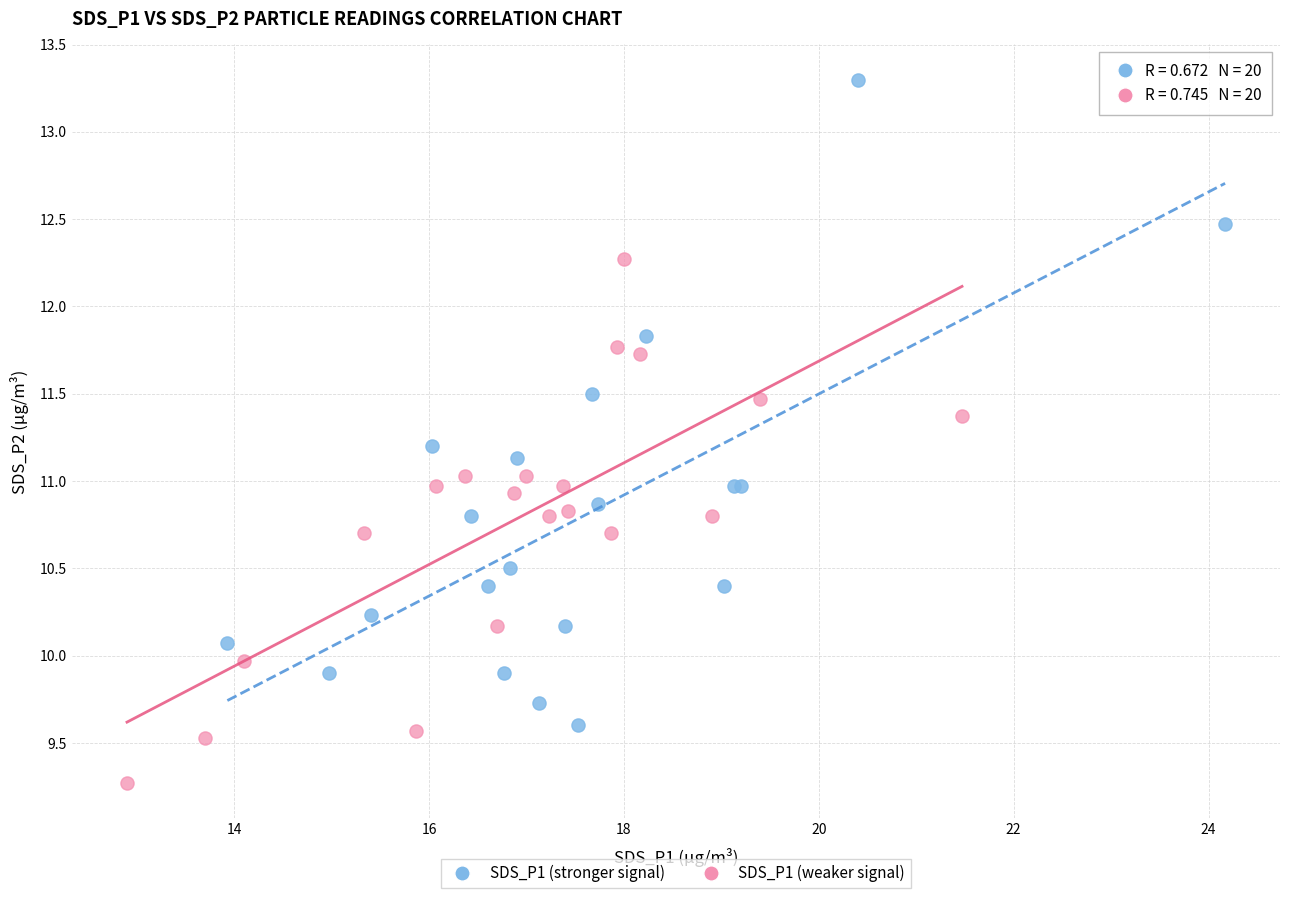

Which series reaches the maximum Y coordinate?

SDS_P1 (stronger signal)